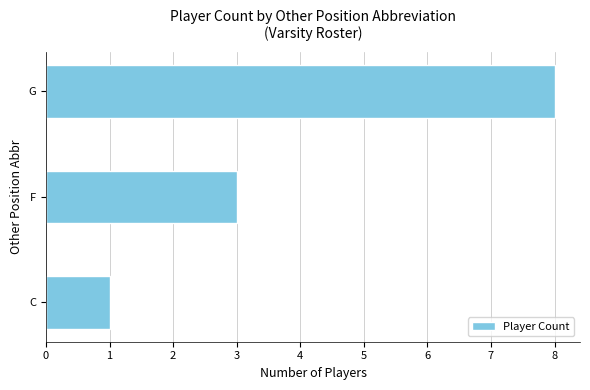

Rank the categories by value from lowest to highest.

C, F, G